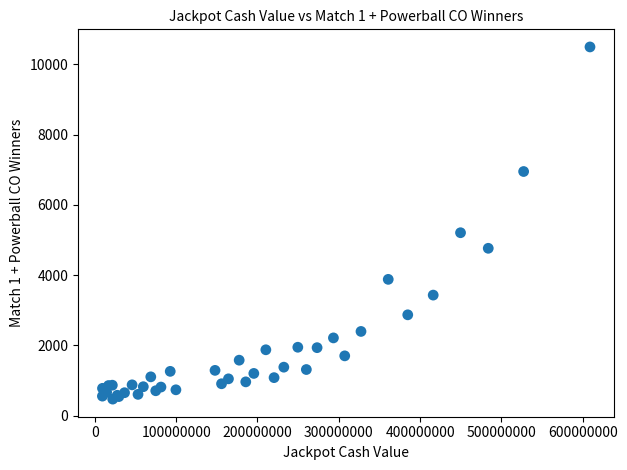

What Y value in the scatter plot is closest to 5483?

5207